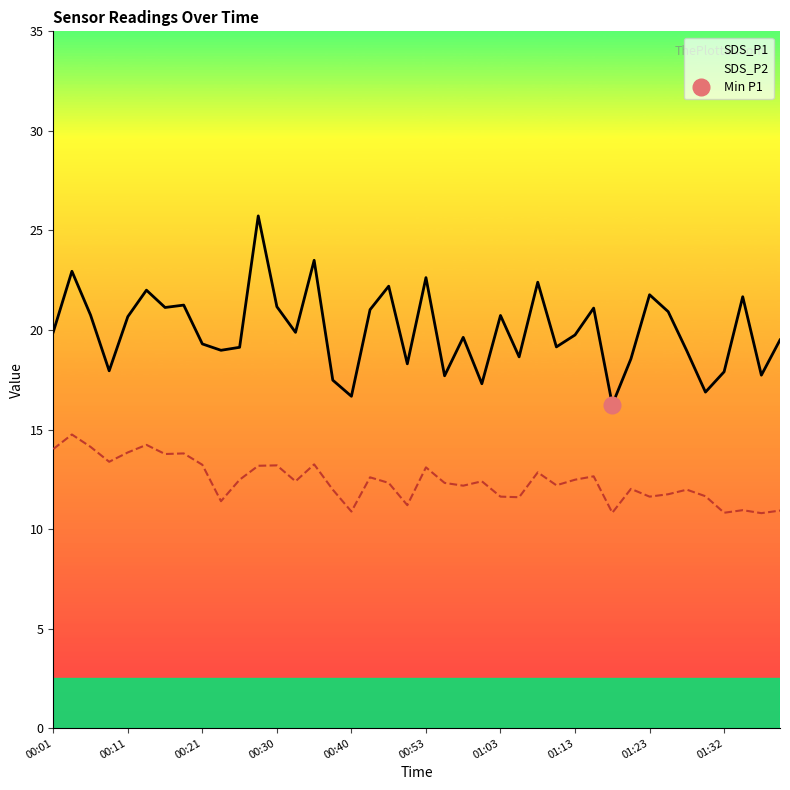

The SDS_P1 series shows 19.3 at 00:21. True or false?

True